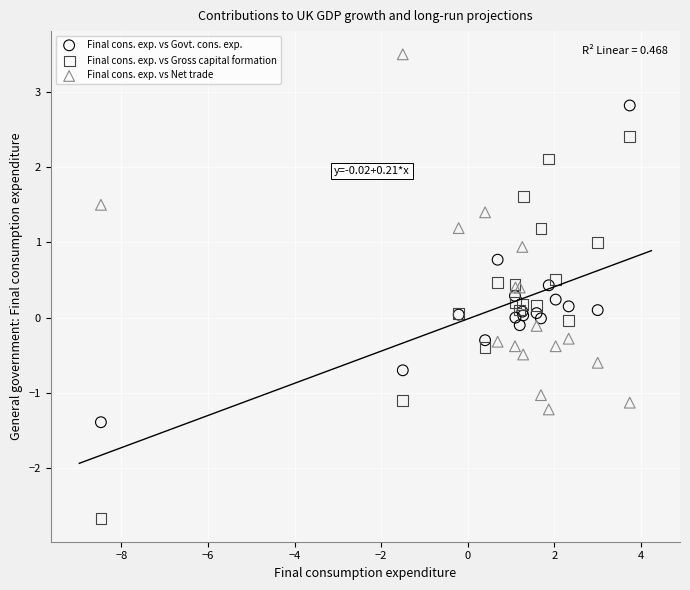

Which series has the widest spread of Y values?

Final cons. exp. vs Gross capital formation